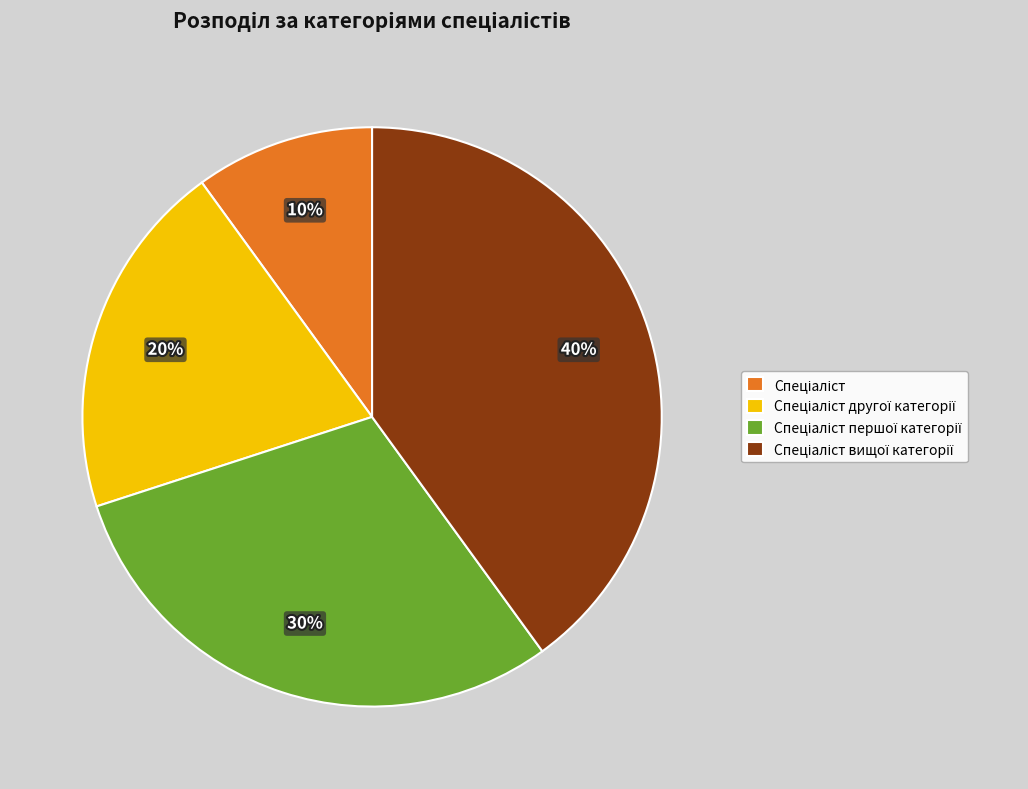

Does any single category account for the majority?

No